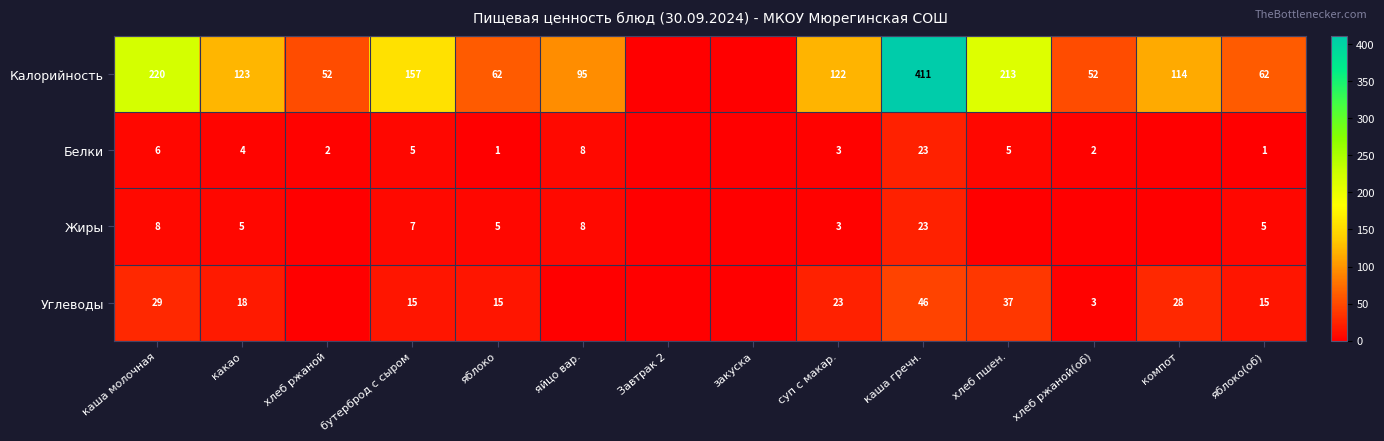

The Калорийность series shows 157 at бутерброд с сыром. True or false?

True